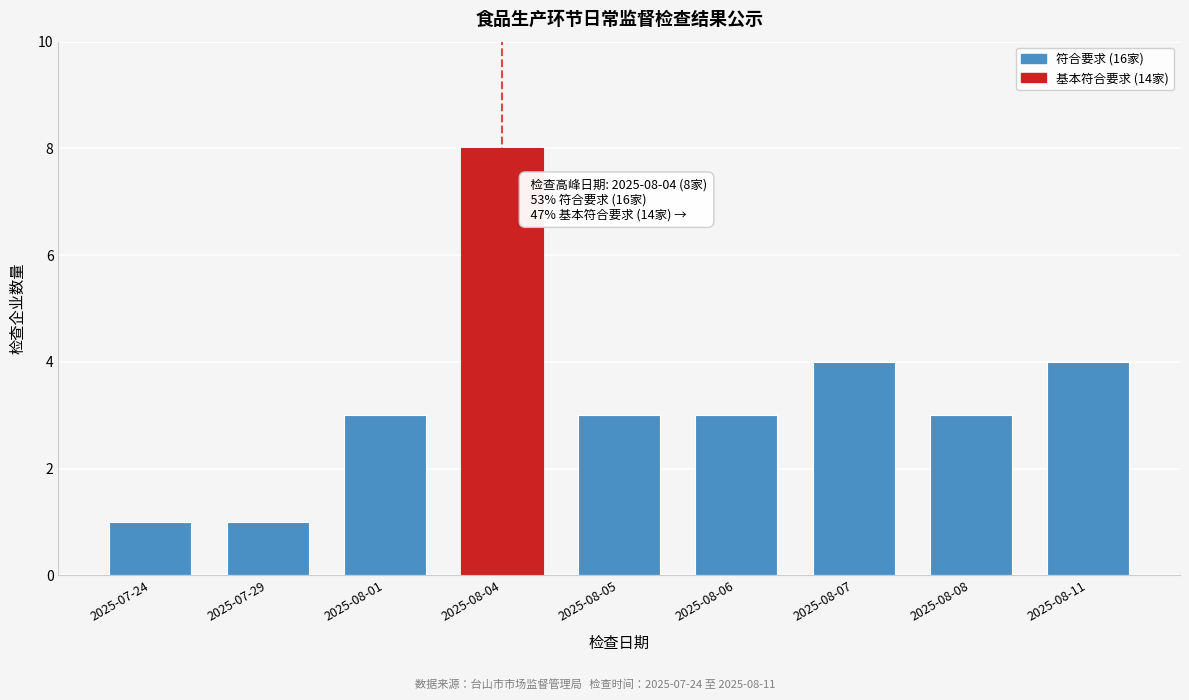

Reading left to right, what are all the values shown in this chart?

1	1	3	8	3	3	4	3	4